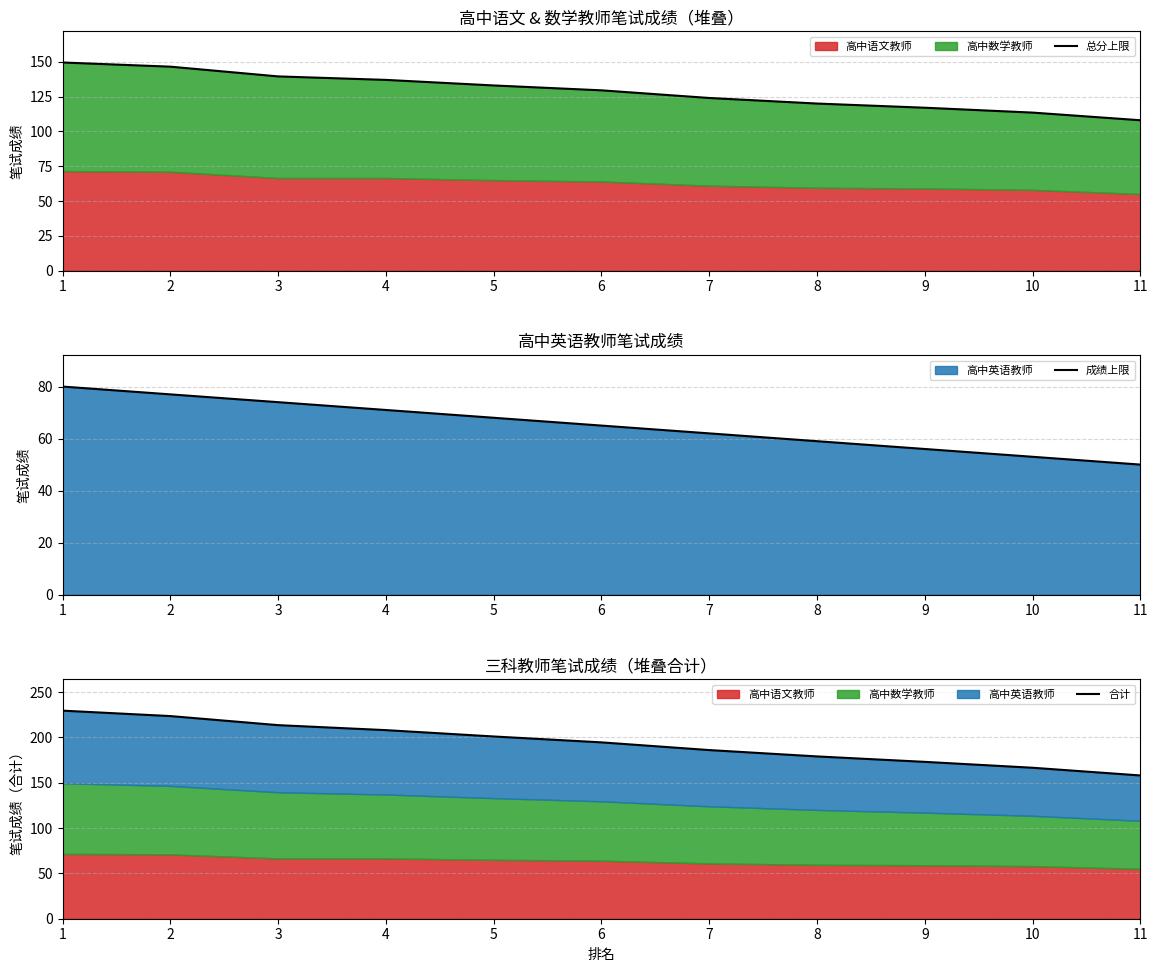

Does the chart have visible grid lines?

Yes